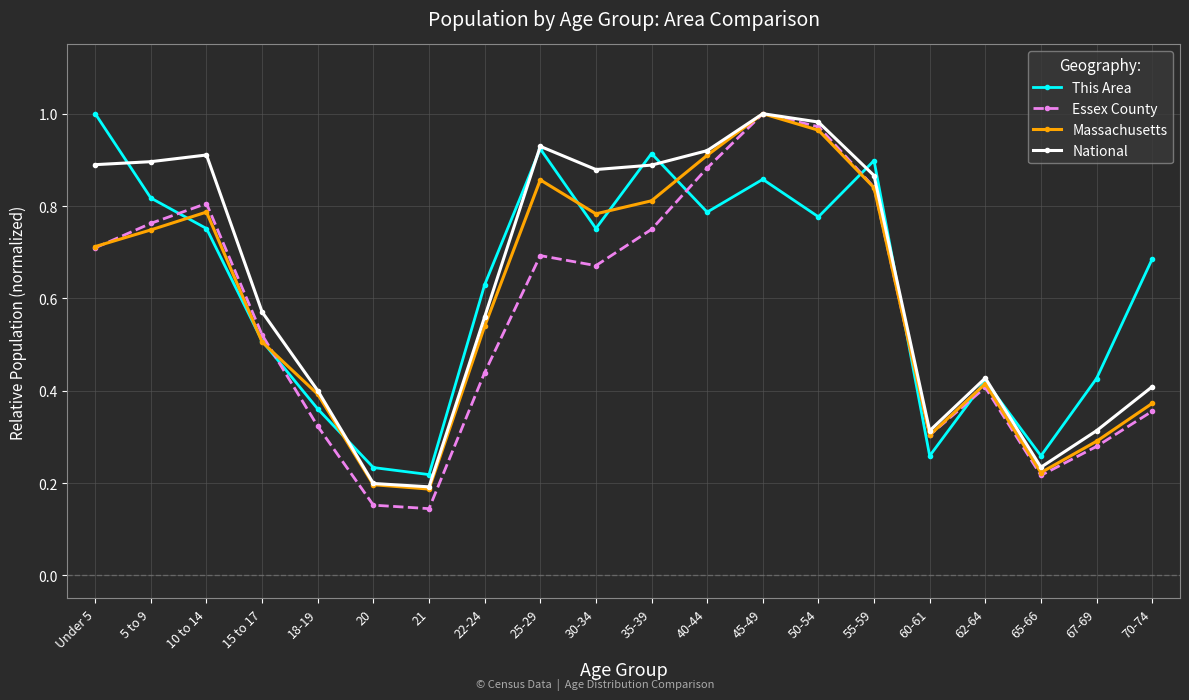

True or false: Massachusetts has more than 0 interior local peaks.

True